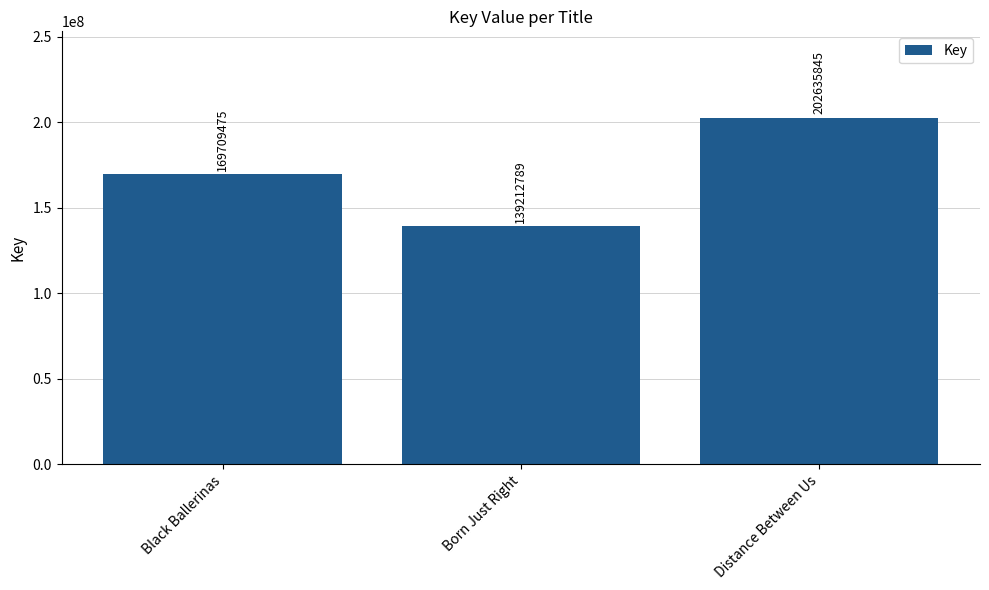

Rank the categories by value from lowest to highest.

Born Just Right, Black Ballerinas, Distance Between Us